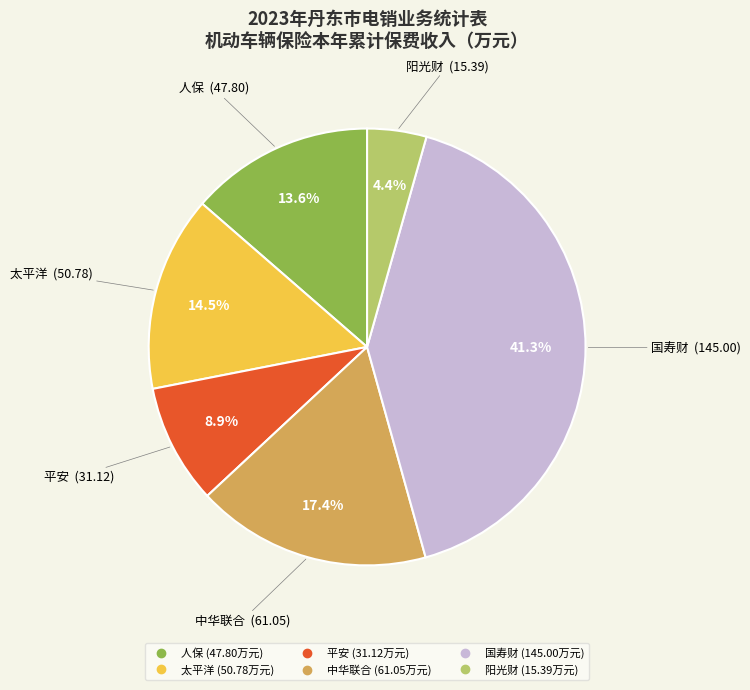

What is the ratio of the value at 人保 to the value at 中华联合?

0.8